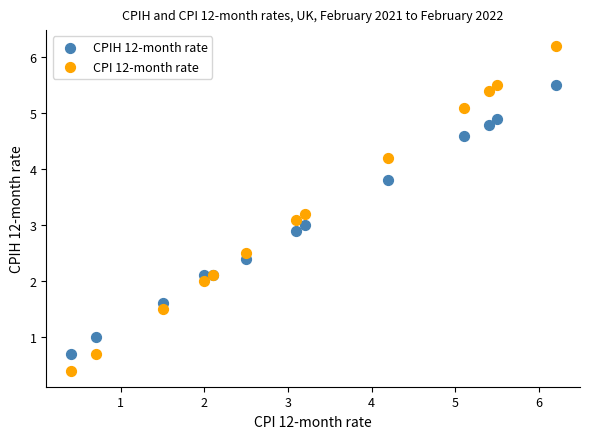

What is the X range (max minus min) for the scatter plot?

5.8